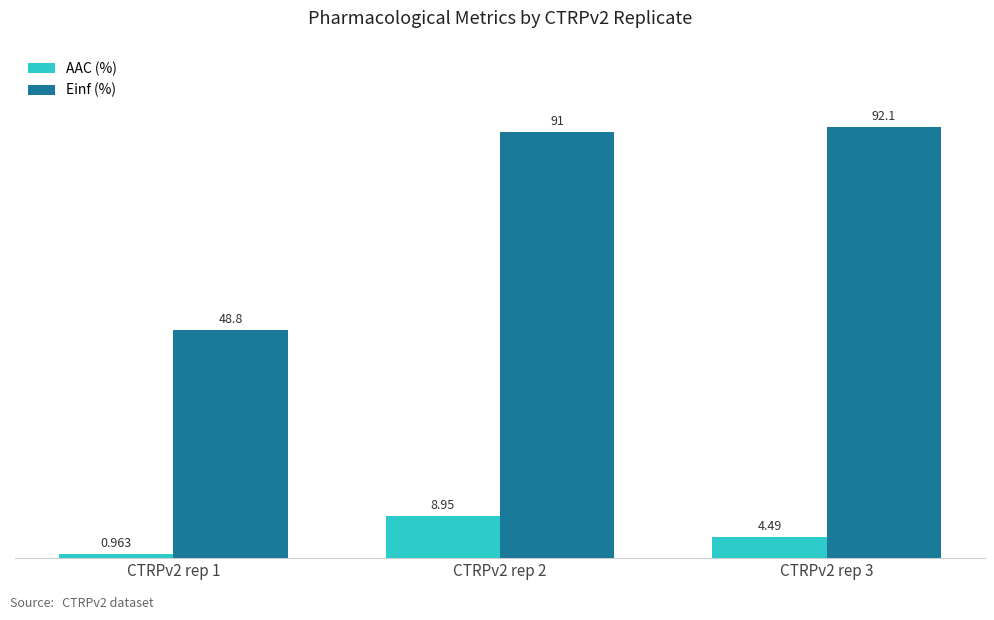

What is the average value of the Einf (%) series?

77.3